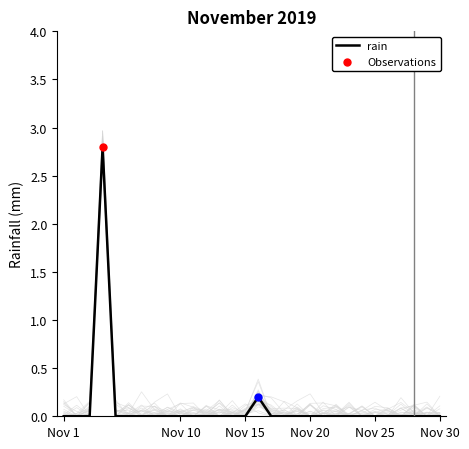

Is it true that rain equals 0.0 at Nov 10?

True